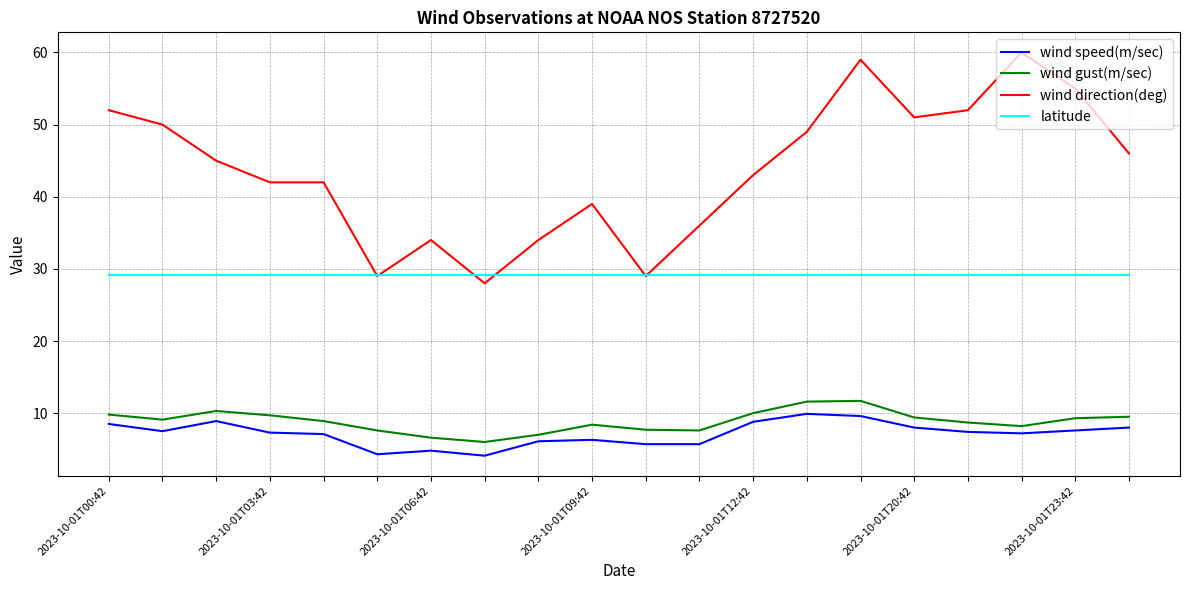

What is the lowest value of the wind gust(m/sec) series?

6.0